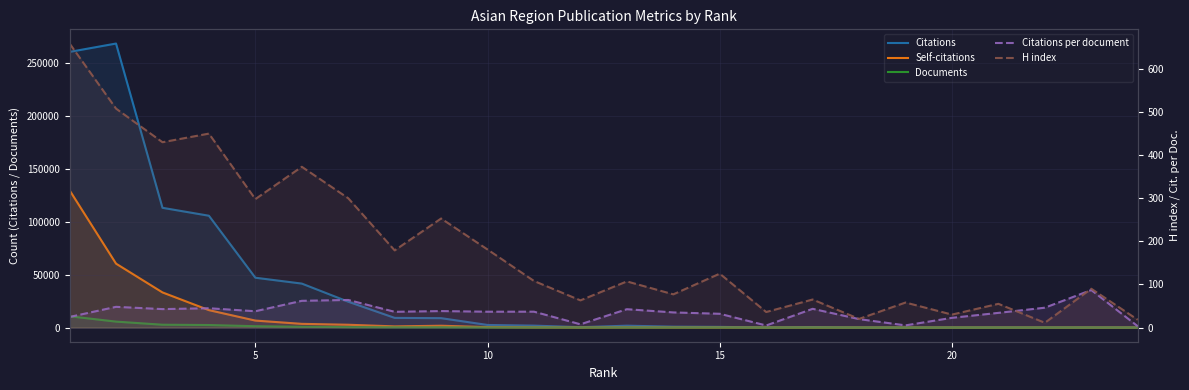

Which has a higher value, 11 or 22?

11